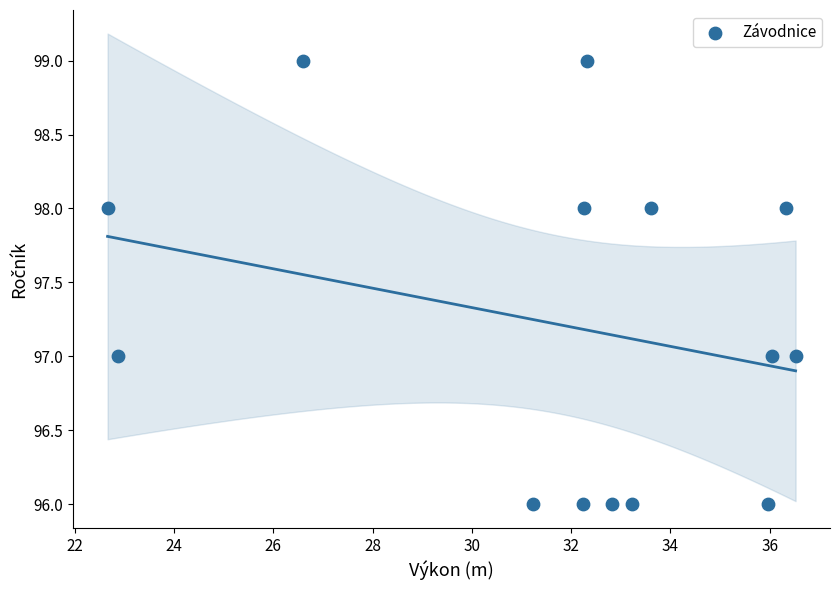

What is the range of Y values (max minus min)?

3